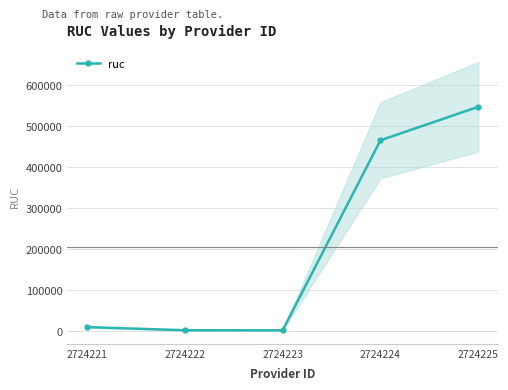

What is the average value?

204707